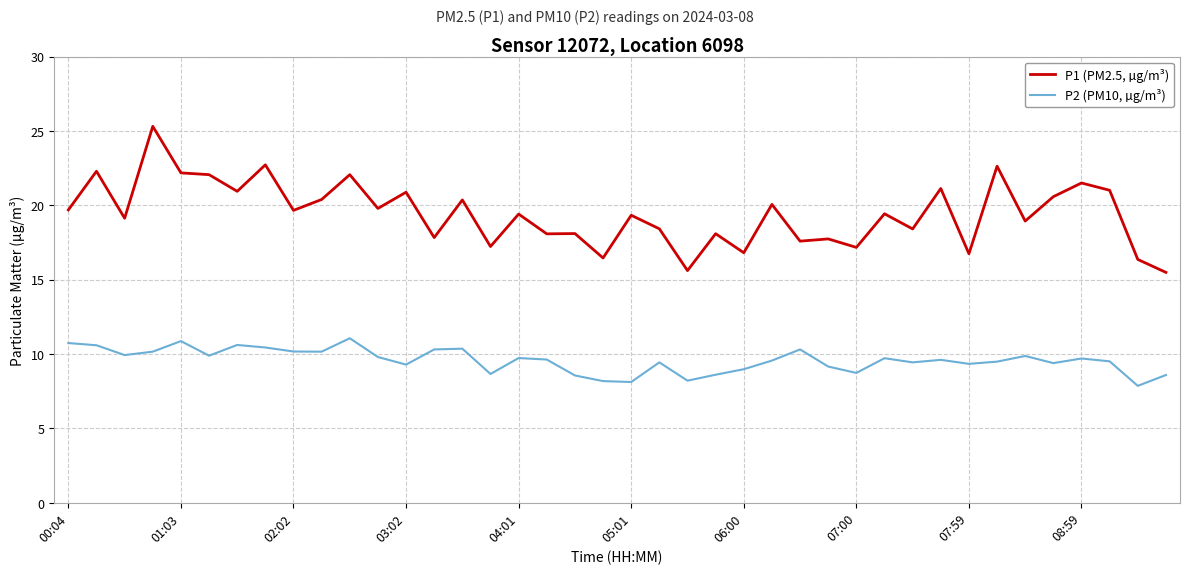

True or false: P2 (PM10, µg/m³) and P1 (PM2.5, µg/m³) intersect in this chart.

False